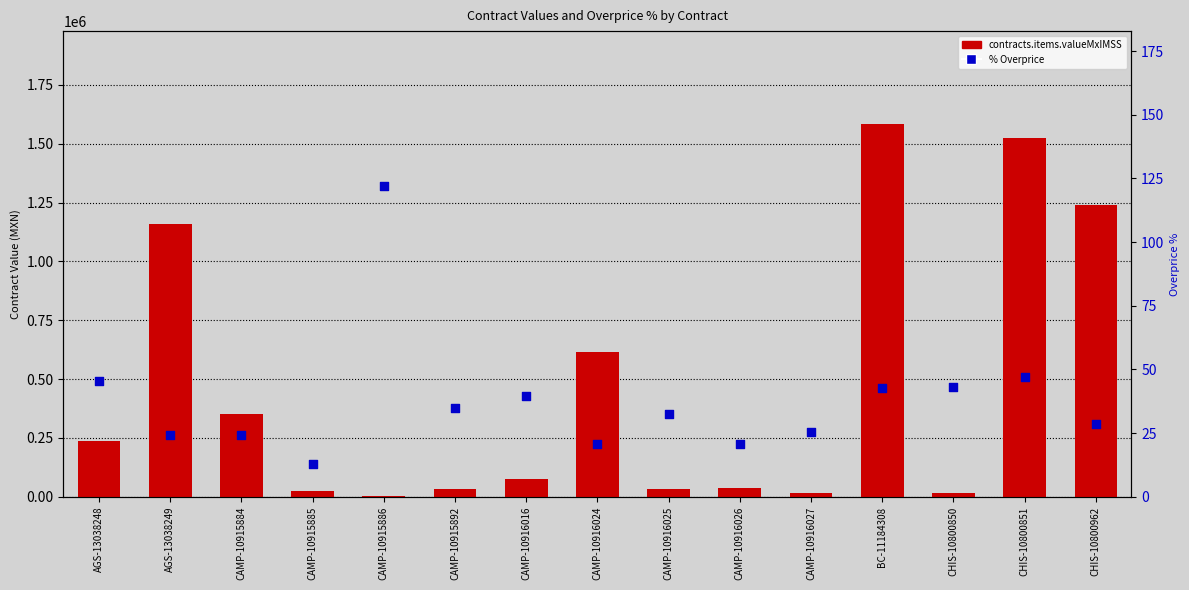

At which category is the sum across all series the highest?

BC-11184308